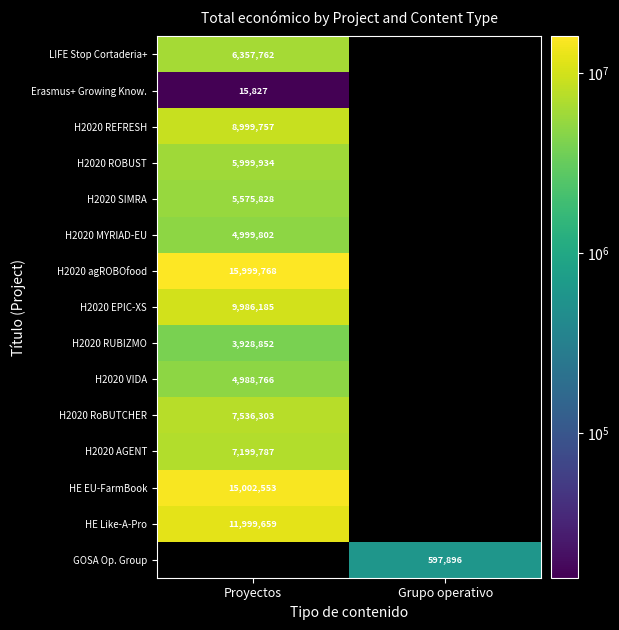

True or false: H2020 MYRIAD-EU has a value of 4999802 at Proyectos.

True